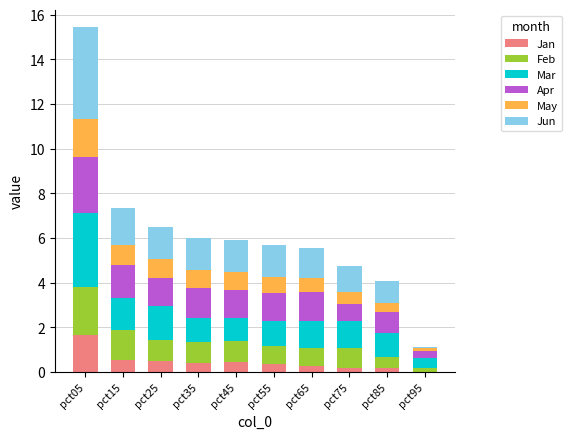

True or false: Jan has a value of 0.5 at pct25.

True